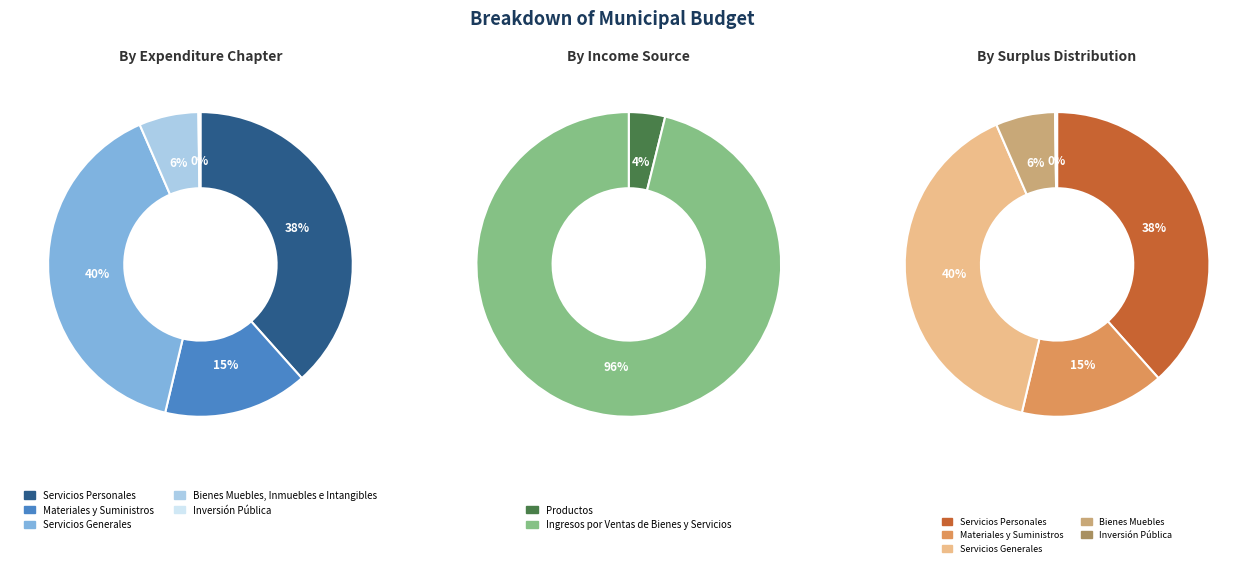

Which category has the biggest portion of the pie?

Servicios Generales